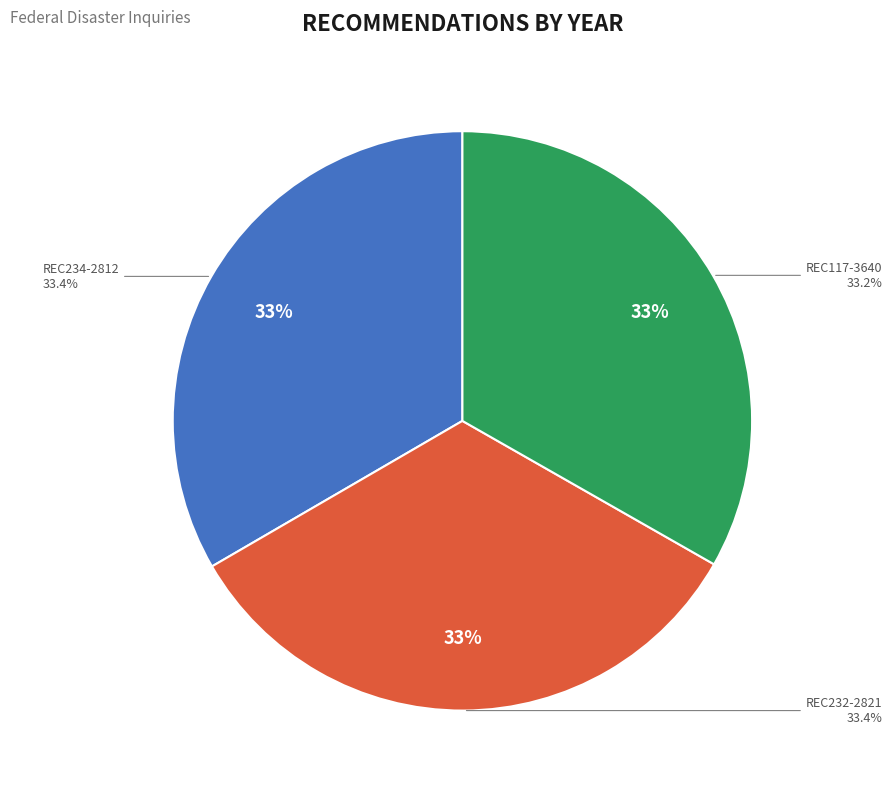

Rank the categories by value from lowest to highest.

REC117-3640, REC234-2812, REC232-2821